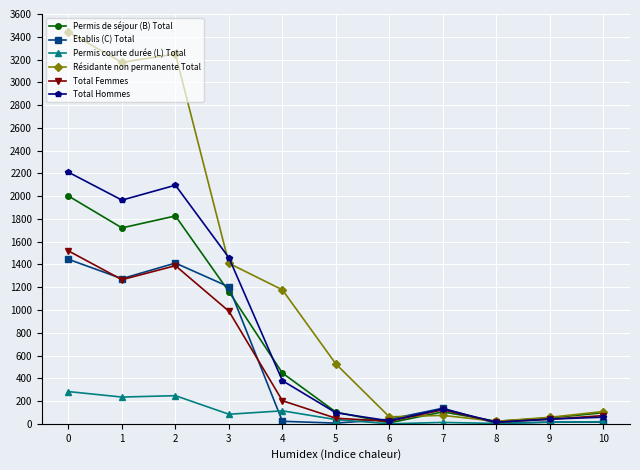

At which category does Permis de séjour (B) Total reach its first local peak?

2